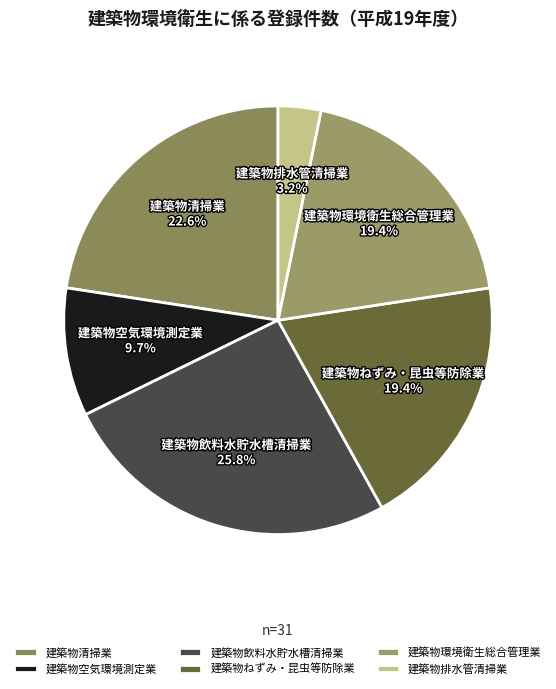

Is there a majority slice in this chart?

No